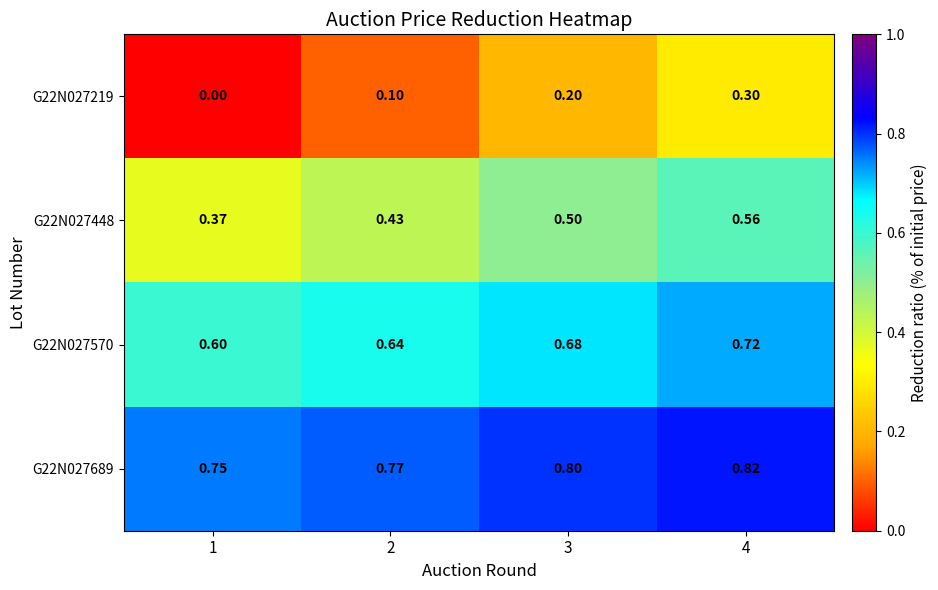

Is the value of G22N027219 at 2 greater than the value of G22N027570 at 2?

No